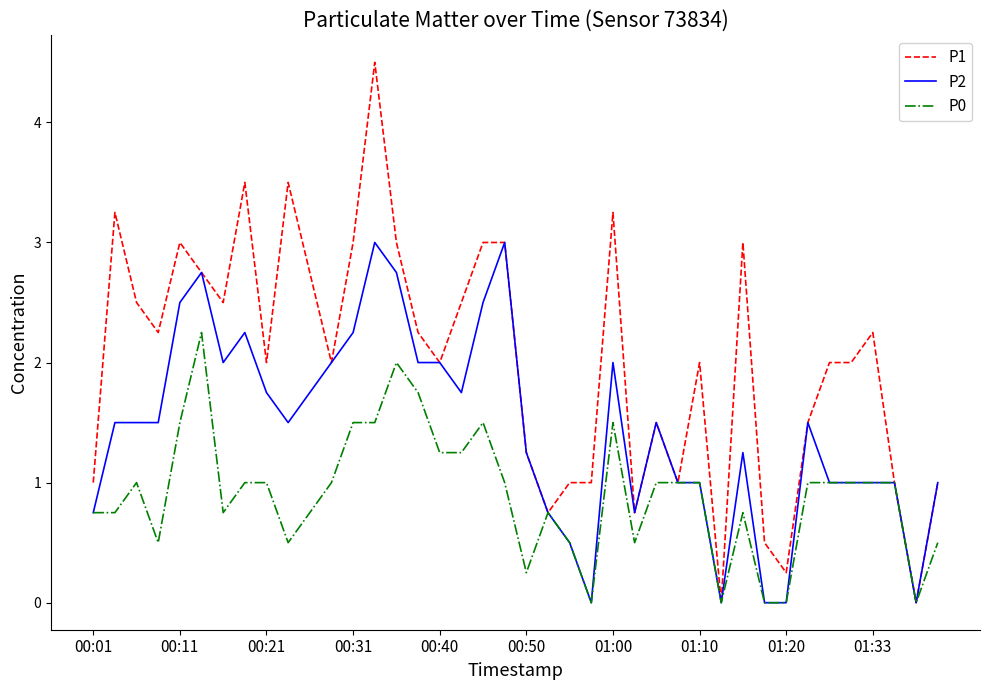

What is the greatest value displayed?

4.5